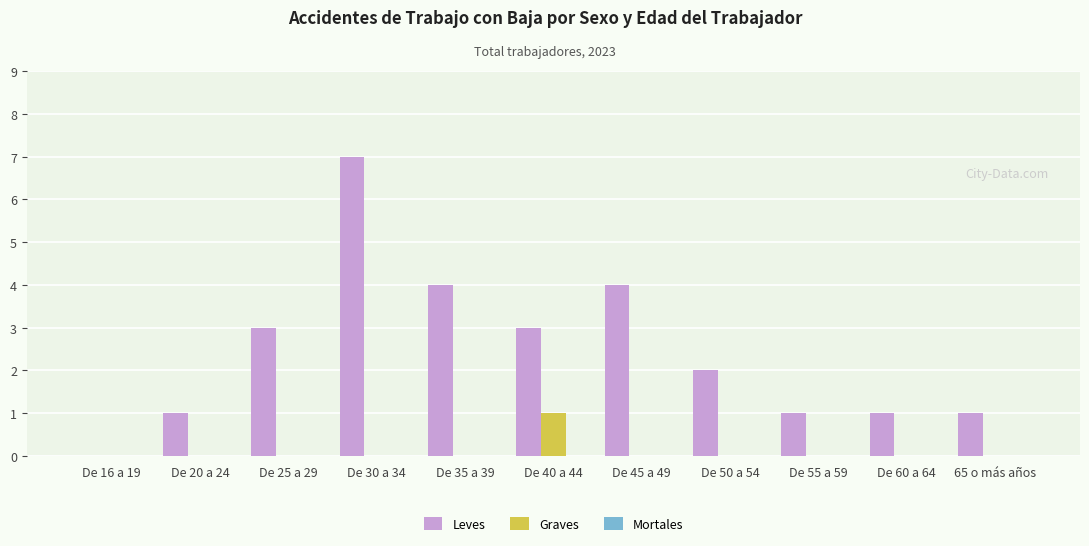

Which series changed the most between De 30 a 34 and De 50 a 54?

Leves